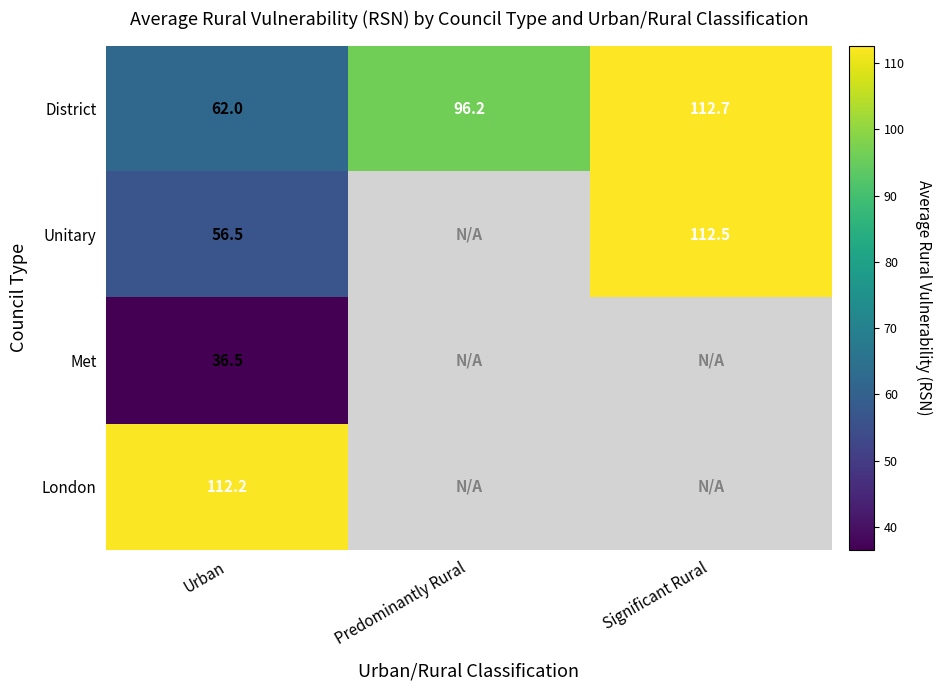

Rank the series at Urban from lowest to highest value.

Met, Unitary, District, London